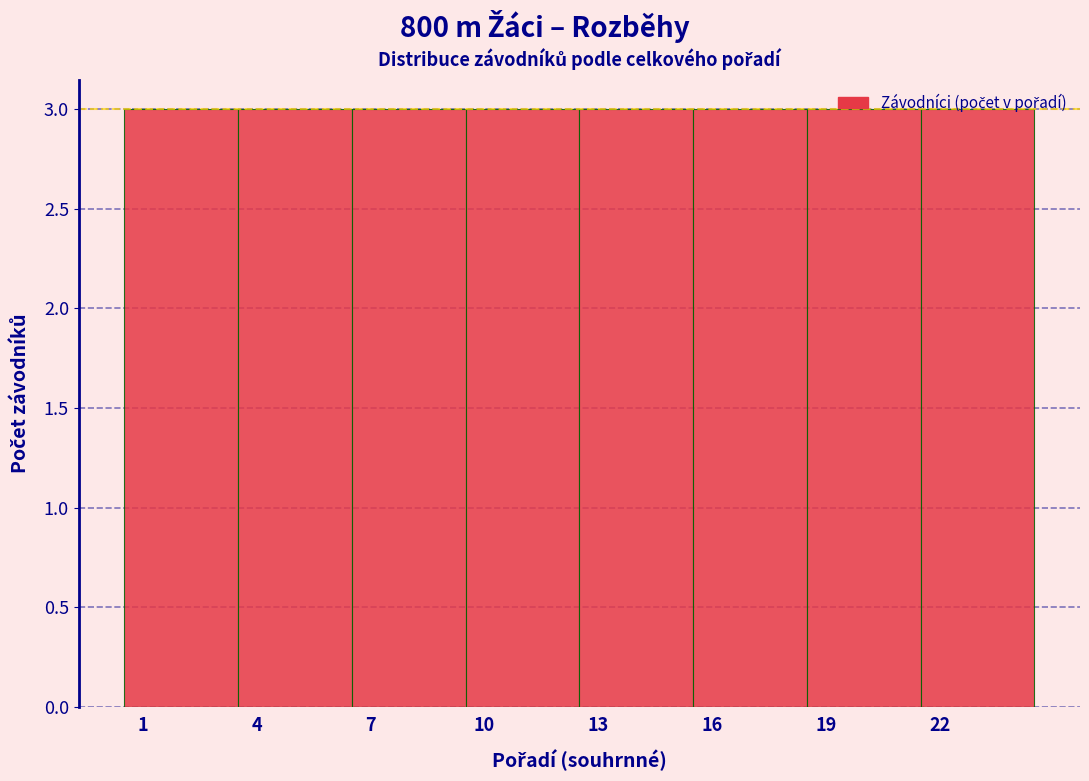

Reading left to right, list every bar in this chart as the range it spans on the x-axis followed by its height. The values are not printed on the chart, so give them approximately, as read against the axis.

0.5 to 3.5: 3
3.5 to 6.5: 3
6.5 to 9.5: 3
9.5 to 12.5: 3
12.5 to 15.5: 3
15.5 to 18.5: 3
18.5 to 21.5: 3
21.5 to 24.5: 3